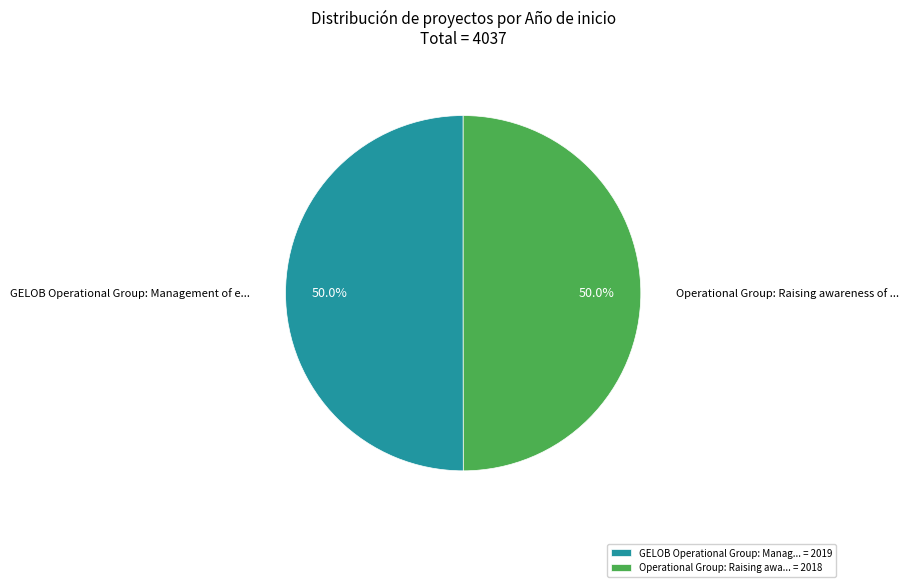

What portion of the pie excludes GELOB Operational Group: Manag... = 2019?

50.0%